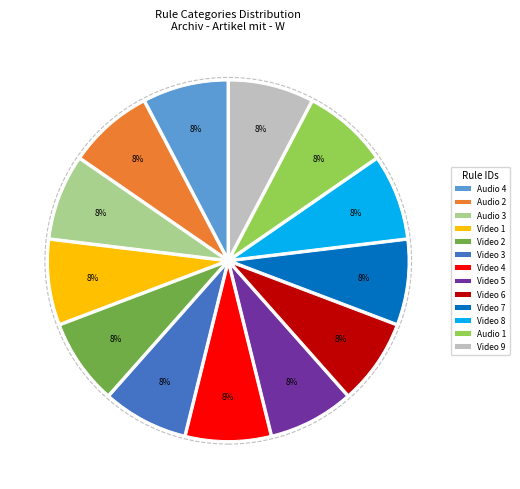

To the nearest percent, what is the average slice percentage?

8%